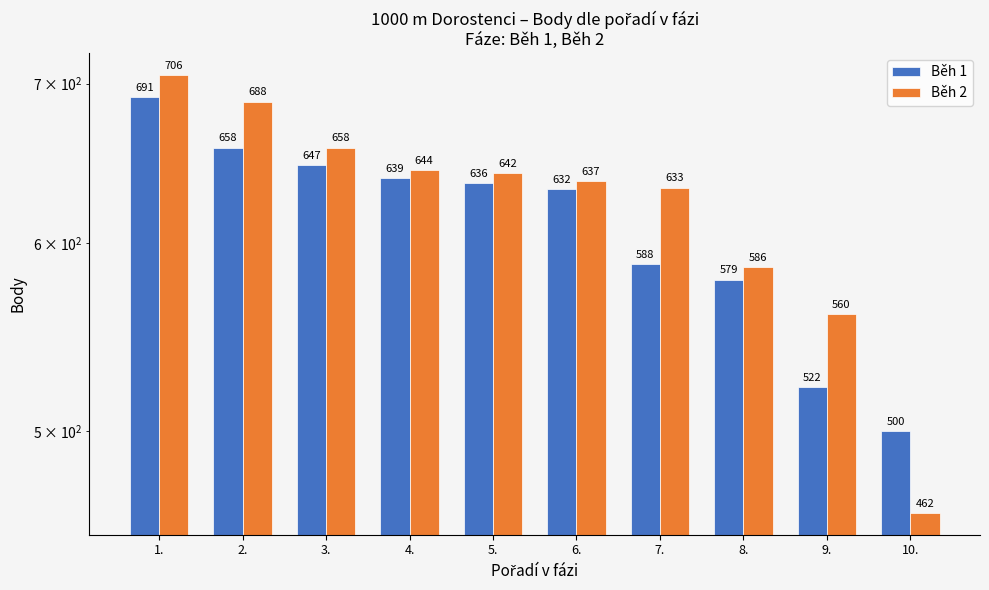

How many series are shown in this chart?

2